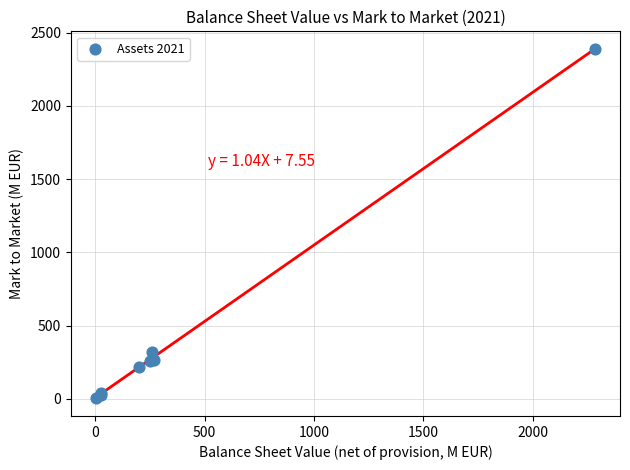

What Y value in the scatter plot is closest to 1195?

322